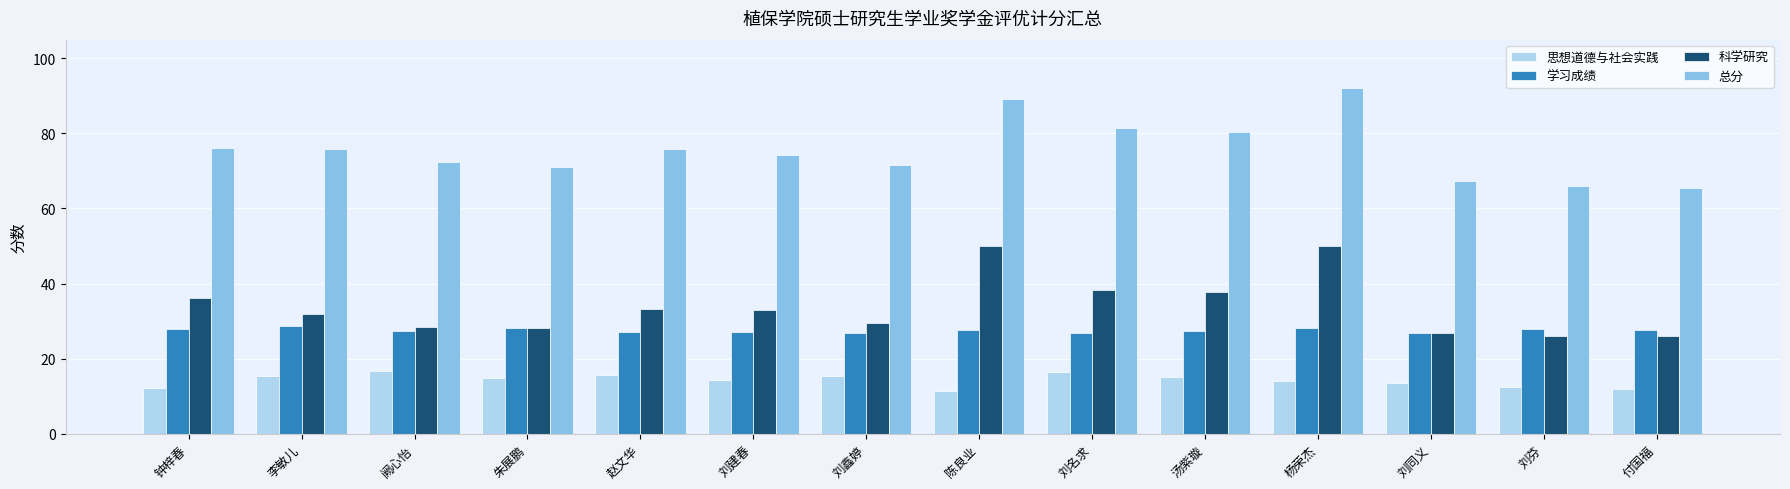

What is the average value of the 总分 series?

75.6